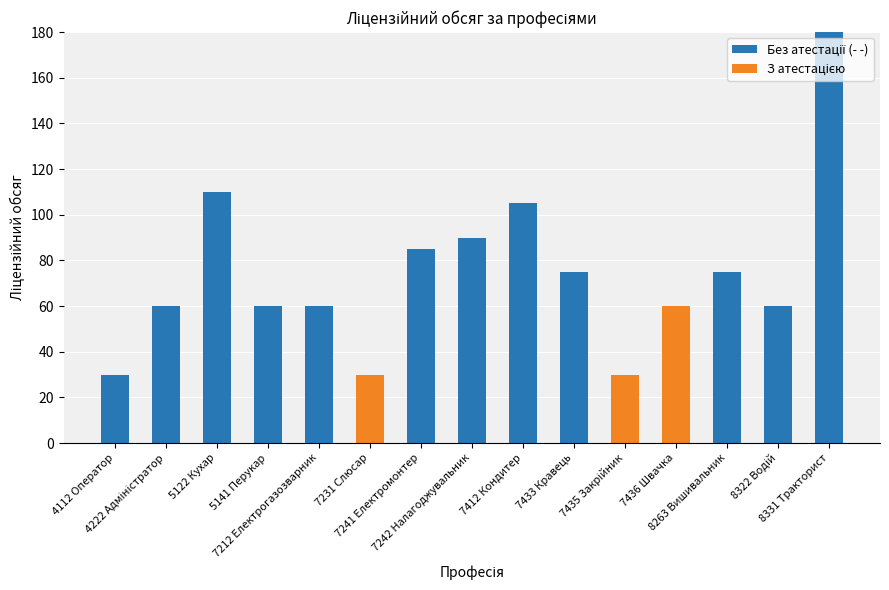

Is it true that Без атестації (- -) equals 14 at 7212 Електрогазозварник?

False